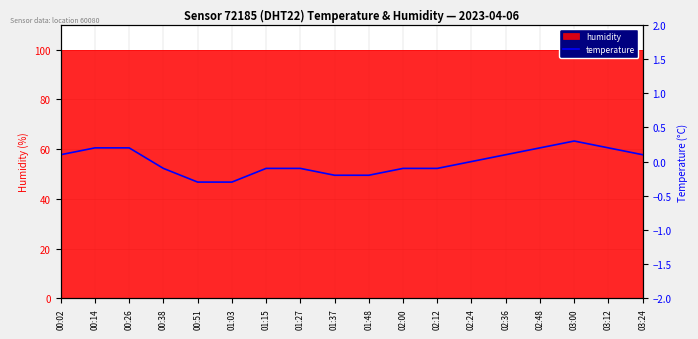

Where is the data nearest to the value 0?

02:24